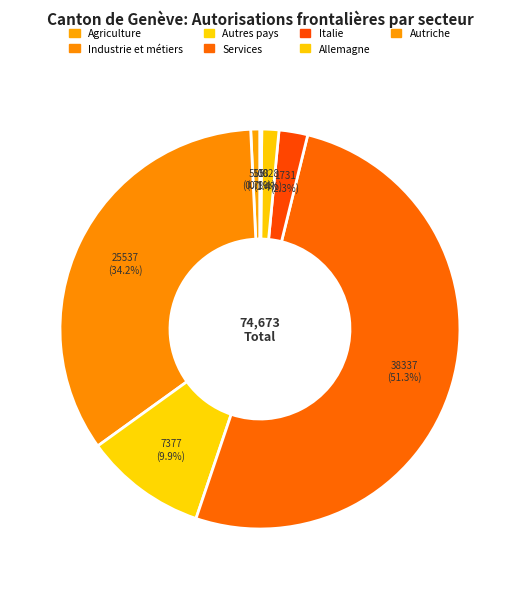

What portion of the pie excludes Autres pays?

90.1%